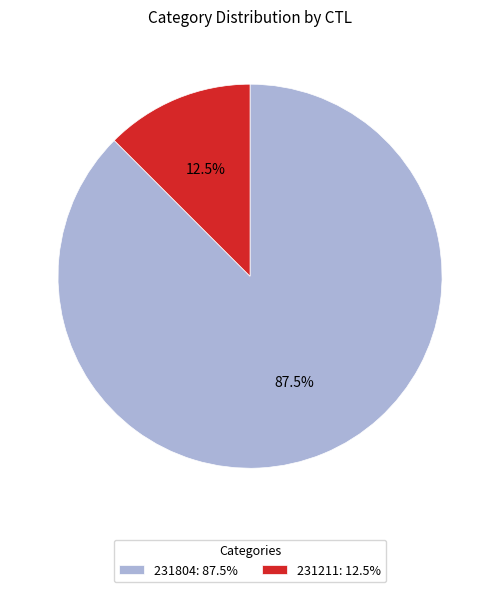

Which slice represents more than half of the pie?

231804